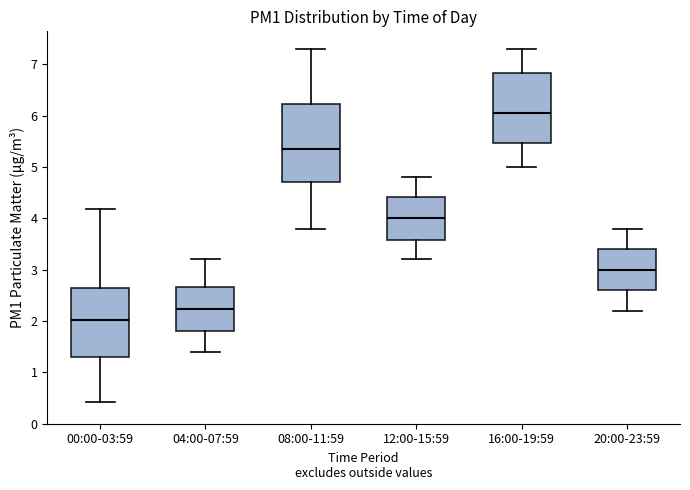

Reading left to right, read every box against the y-axis: the position of its median line, the range the box covers, and the ends of its whiskers. The values are not printed on the chart, so give them approximately, as read against the axis.

00:00-03:59: median 2.0, box 1.3 to 2.6, whiskers 0.4 to 4.2
04:00-07:59: median 2.2, box 1.8 to 2.7, whiskers 1.4 to 3.2
08:00-11:59: median 5.4, box 4.7 to 6.2, whiskers 3.8 to 7.3
12:00-15:59: median 4.0, box 3.6 to 4.4, whiskers 3.2 to 4.8
16:00-19:59: median 6.1, box 5.5 to 6.8, whiskers 5.0 to 7.3
20:00-23:59: median 3.0, box 2.6 to 3.4, whiskers 2.2 to 3.8